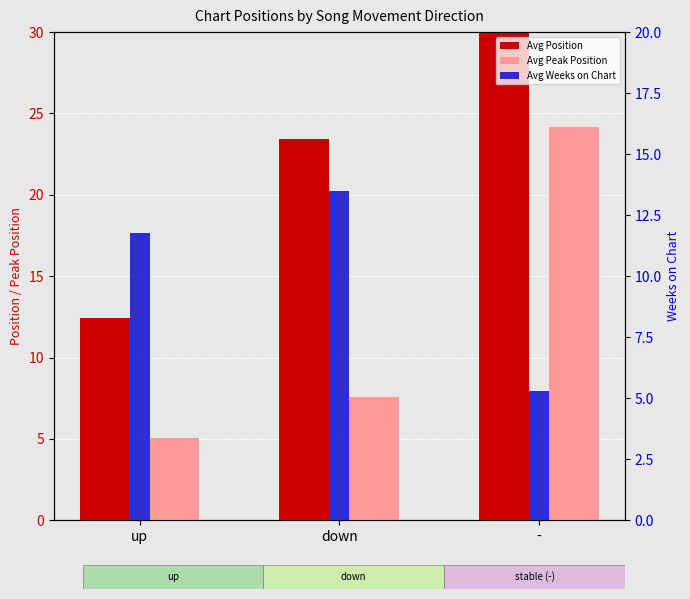

What is the value of the Avg Position bar at the 2nd from the left?

23.4